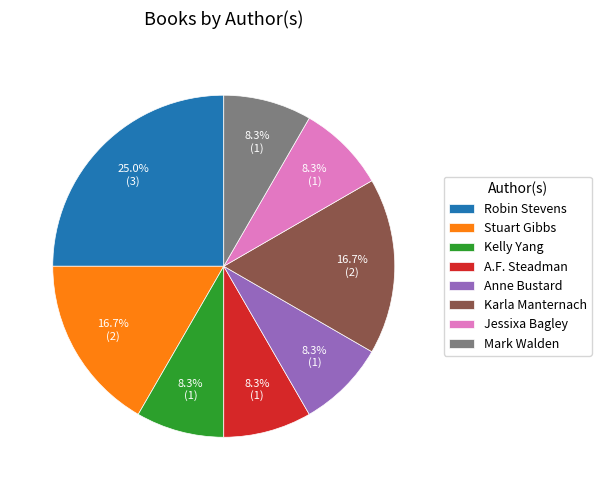

Which category has the biggest portion of the pie?

Robin Stevens